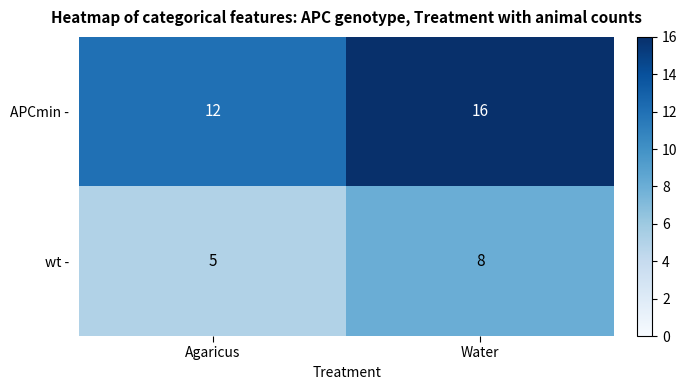

Between Agaricus and Water, which series saw the biggest shift?

APCmin -